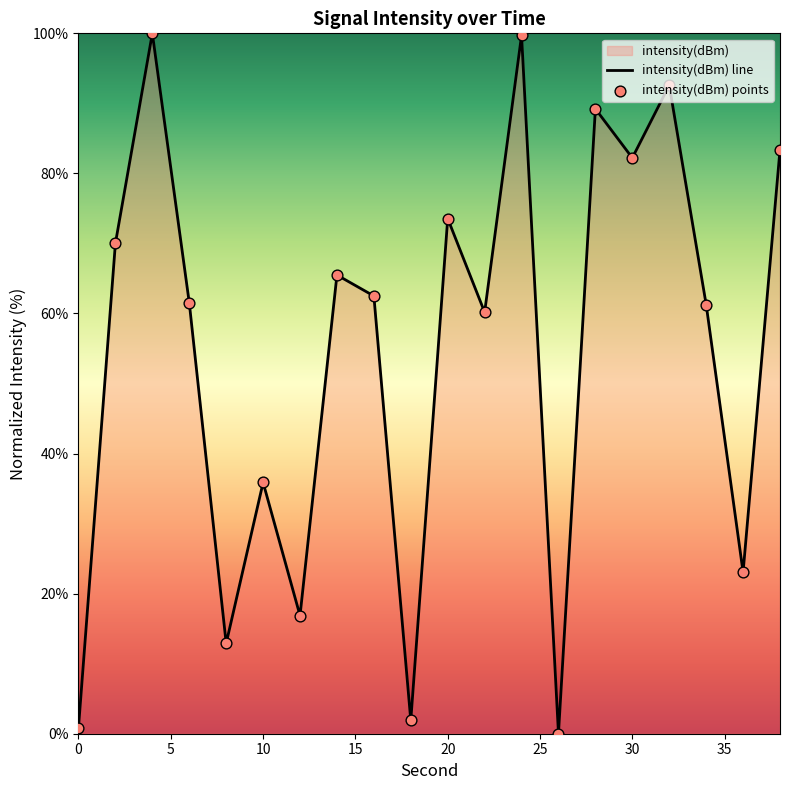

Which series has the largest Y range (max minus min)?

intensity(dBm) line